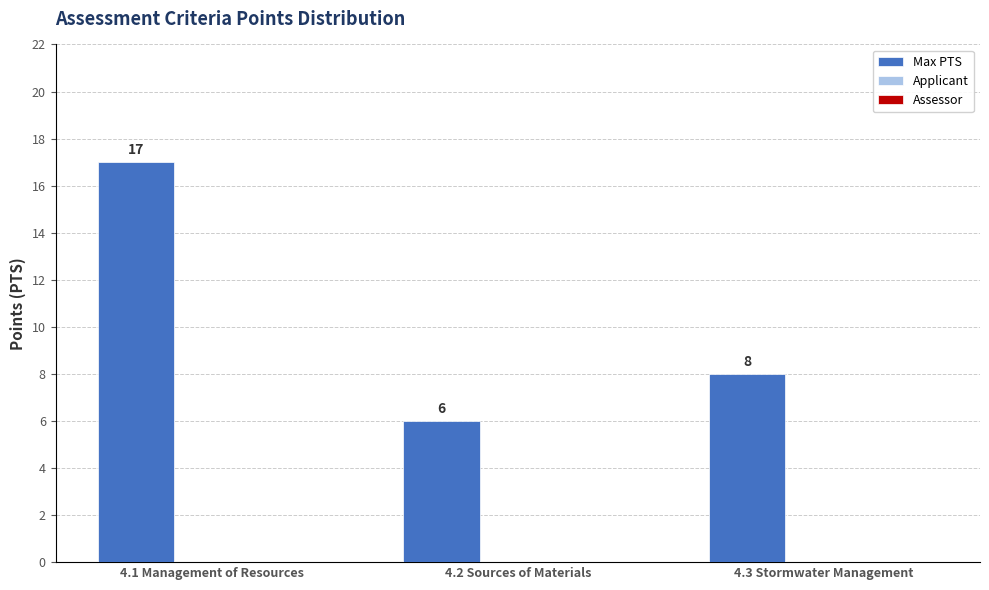

List the labels in order of value, largest first.

4.1 Management of Resources, 4.3 Stormwater Management, 4.2 Sources of Materials